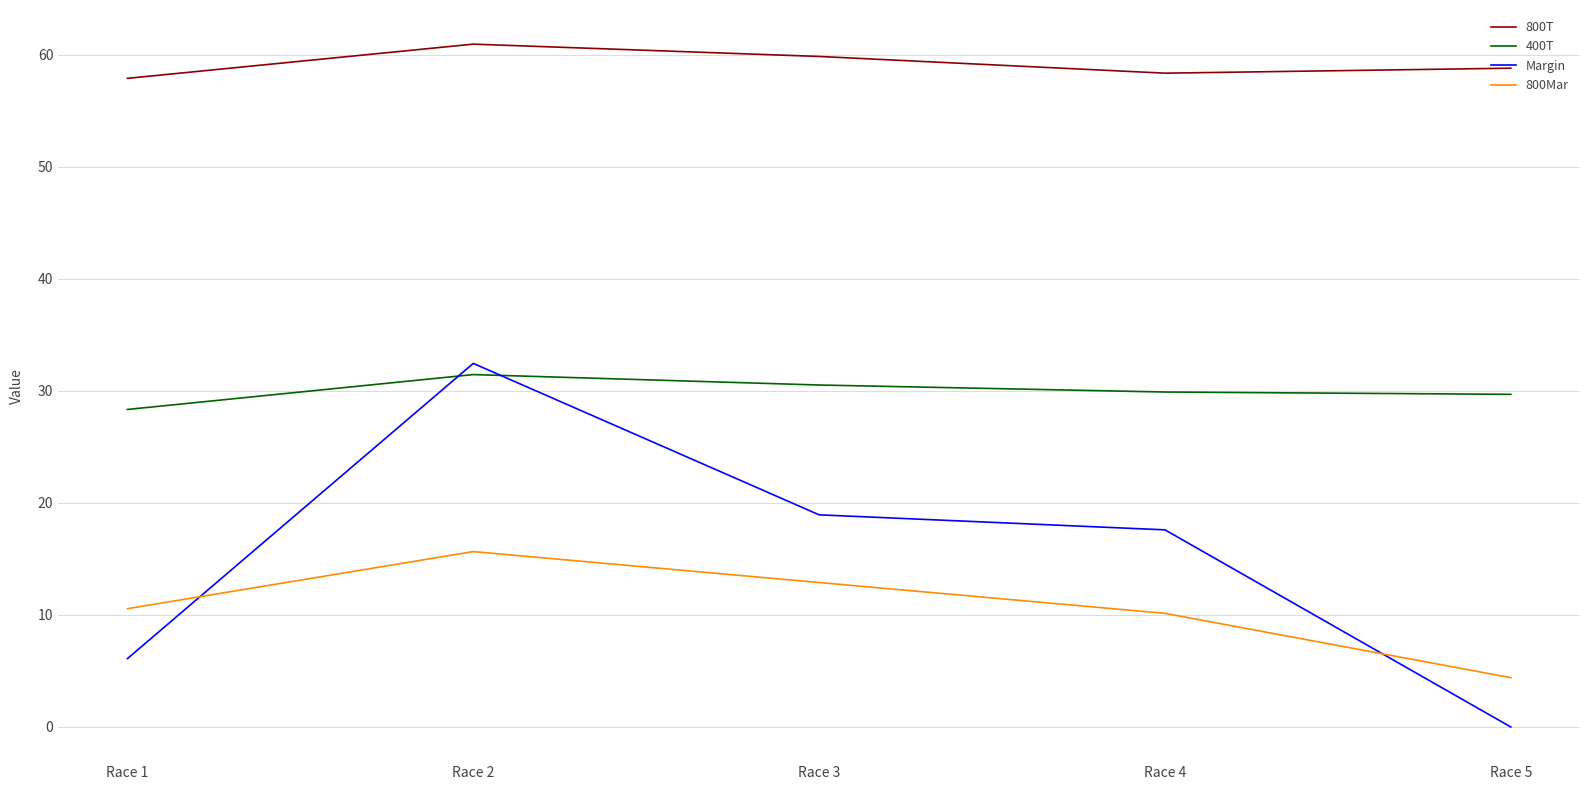

Where does the 800Mar series first go above 10?

Race 1